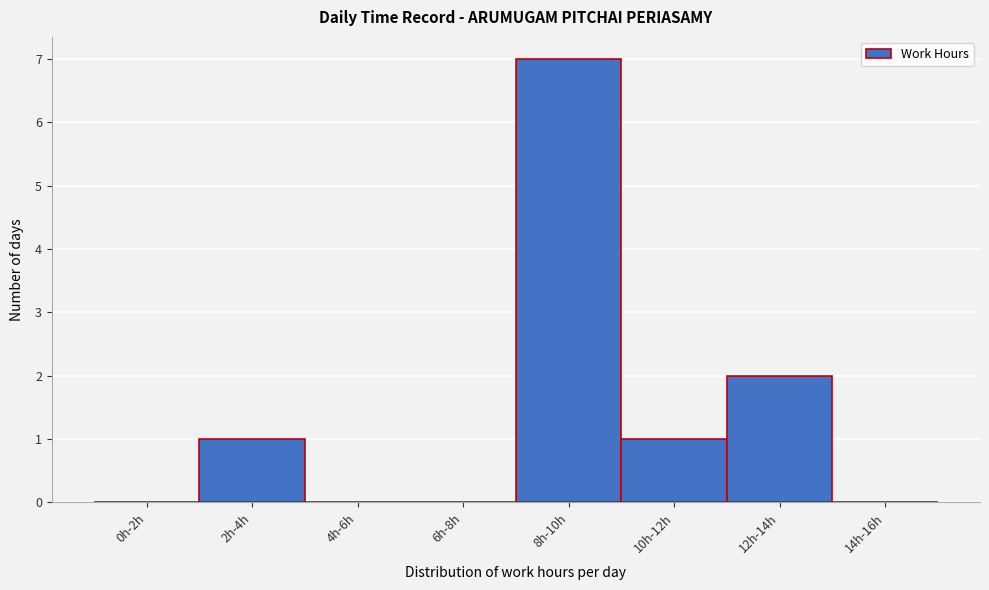

Reading left to right, list all the values displayed in this chart.

0h-2h=0	2h-4h=1	4h-6h=0	6h-8h=0	8h-10h=7	10h-12h=1	12h-14h=2	14h-16h=0